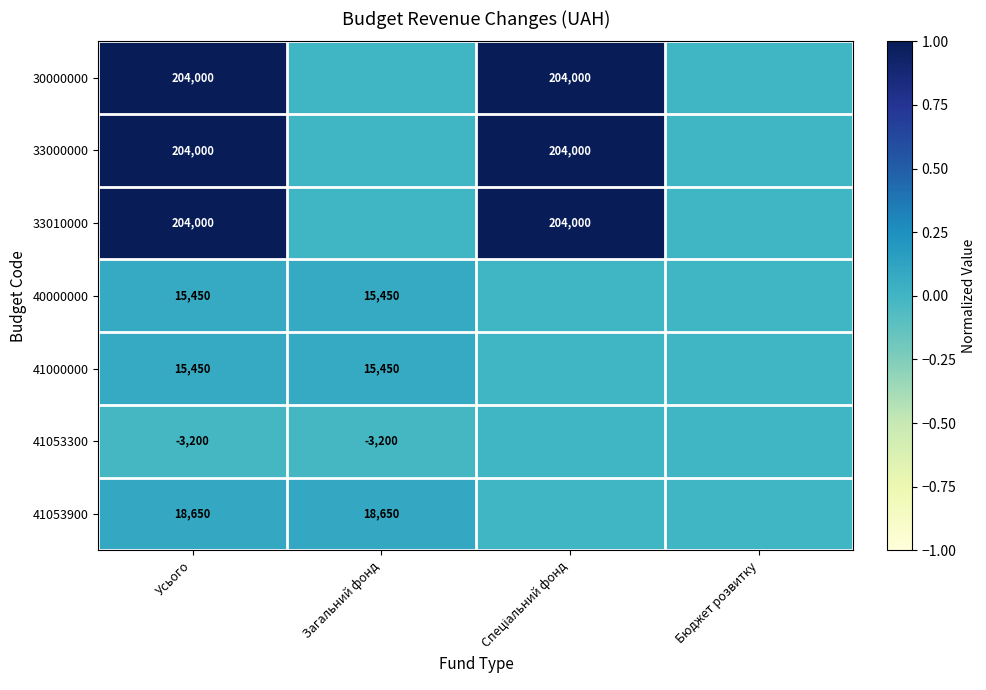

The 41000000 series shows 15450 at Загальний фонд. True or false?

True